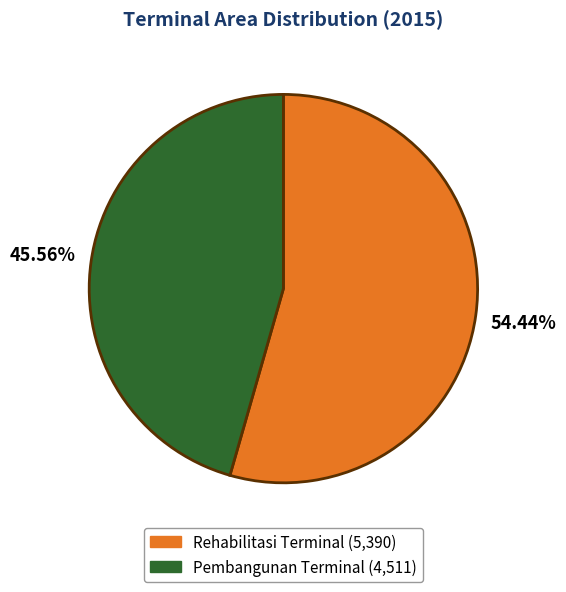

What percentage is the Pembangunan Terminal slice, to the nearest percent?

46%